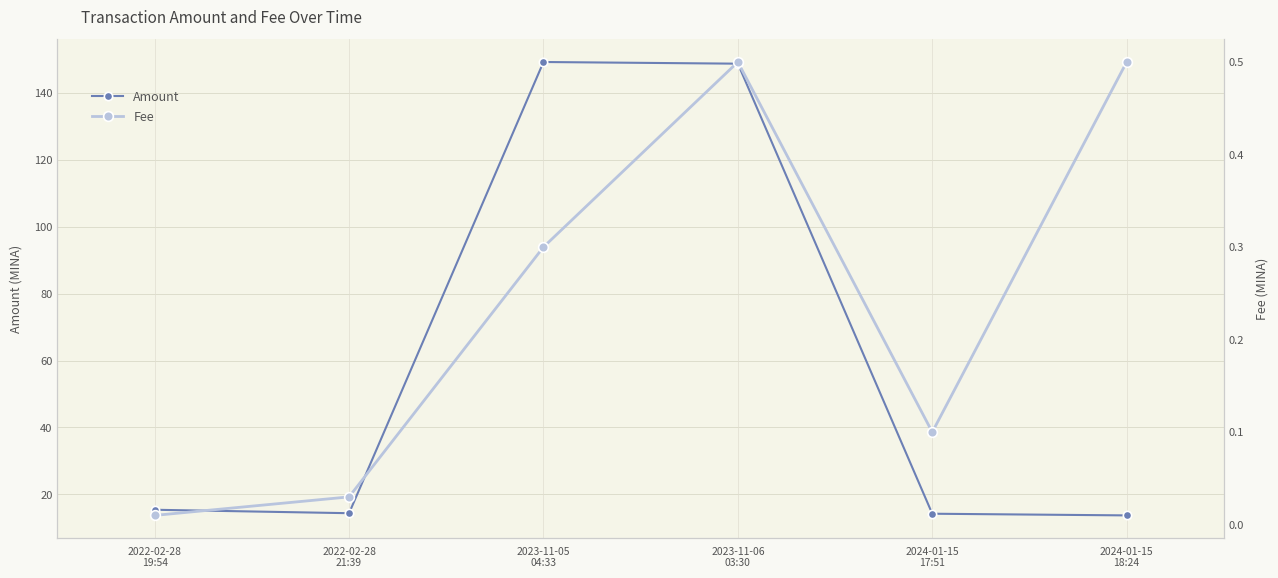

Between 2024-01-15
18:24 and 2022-02-28
19:54, which is larger?

2022-02-28
19:54